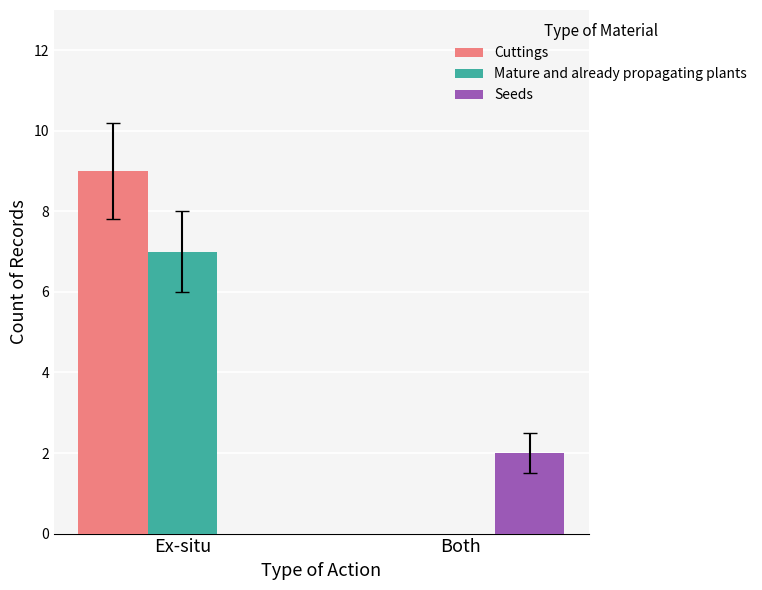

Are the bars grouped side by side (vs. stacked)?

Yes